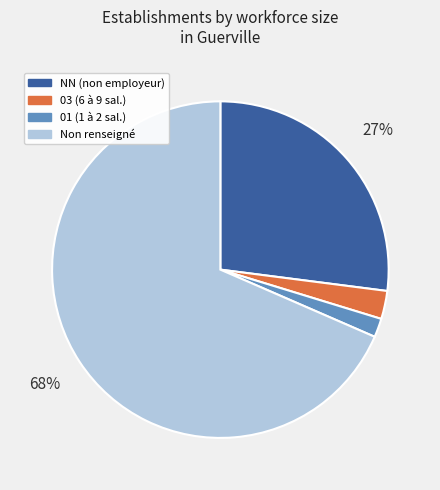

To the nearest percent, what is the average slice percentage?

25%